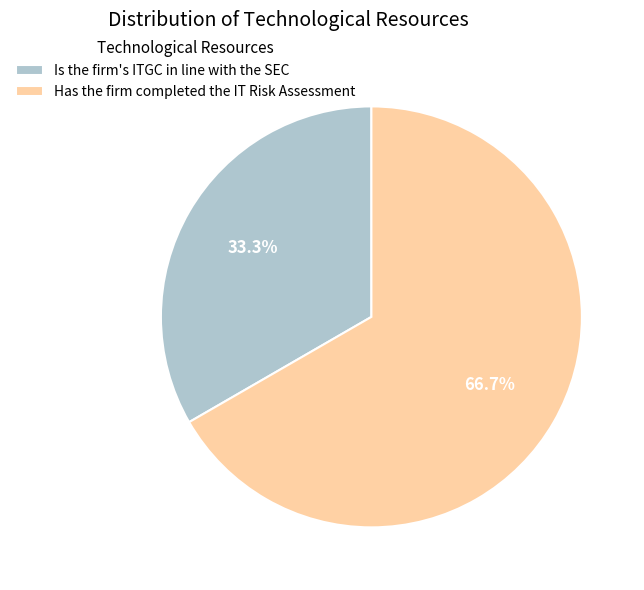

What is the smallest slice in the pie chart?

Is the firm's ITGC in line with the SEC